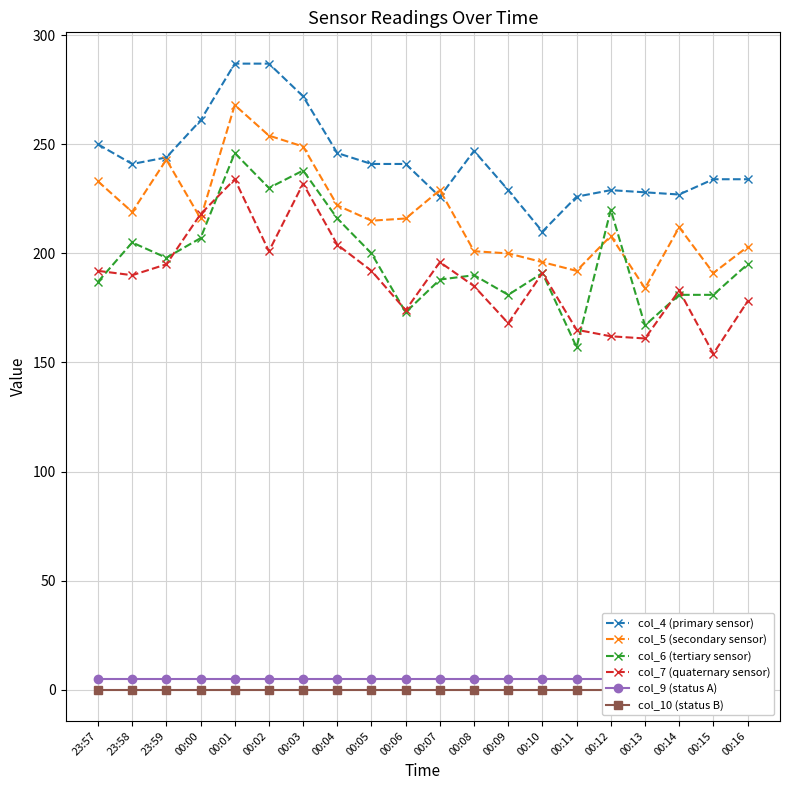

Where is the first local minimum for col_4 (primary sensor)?

23:58